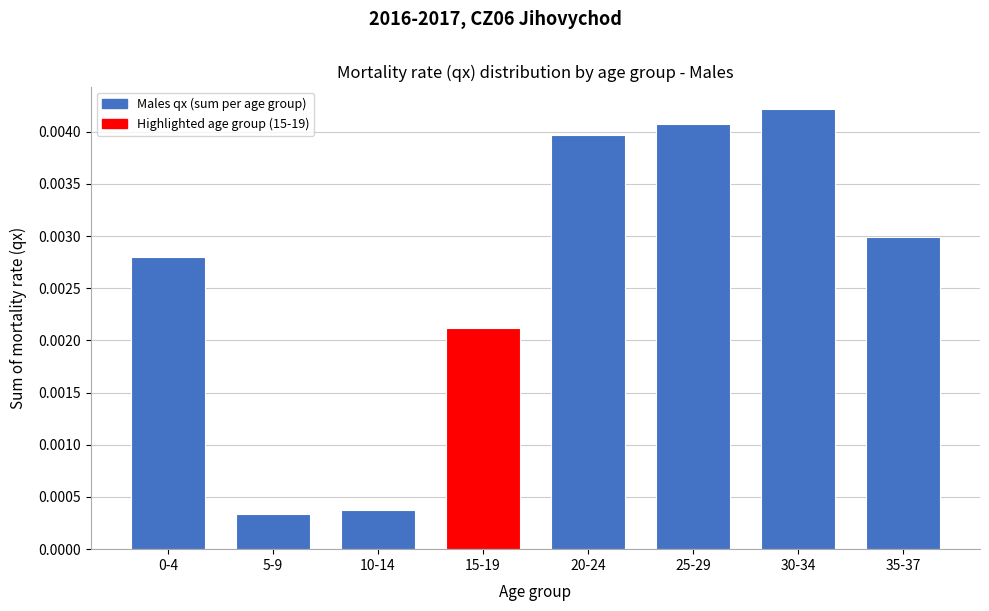

What is the label of the 4th bar from the right?

20-24